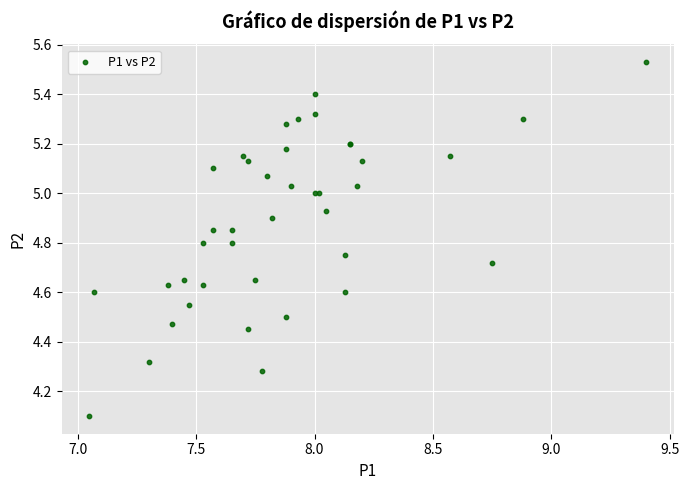

What Y value in the scatter plot is closest to 4?

4.1